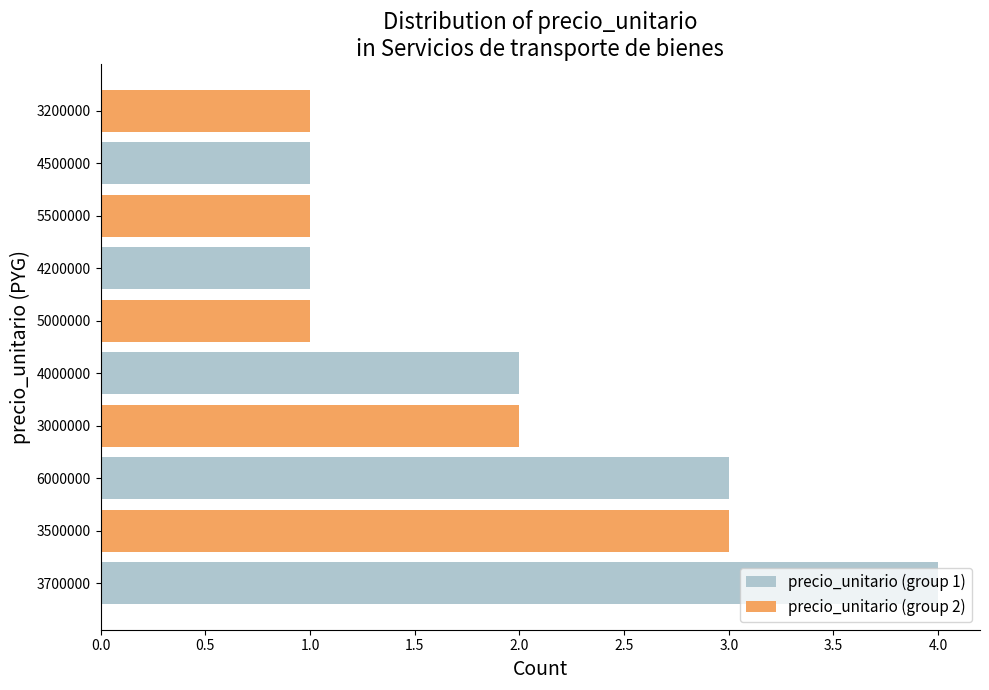

What is the smallest value displayed?

1